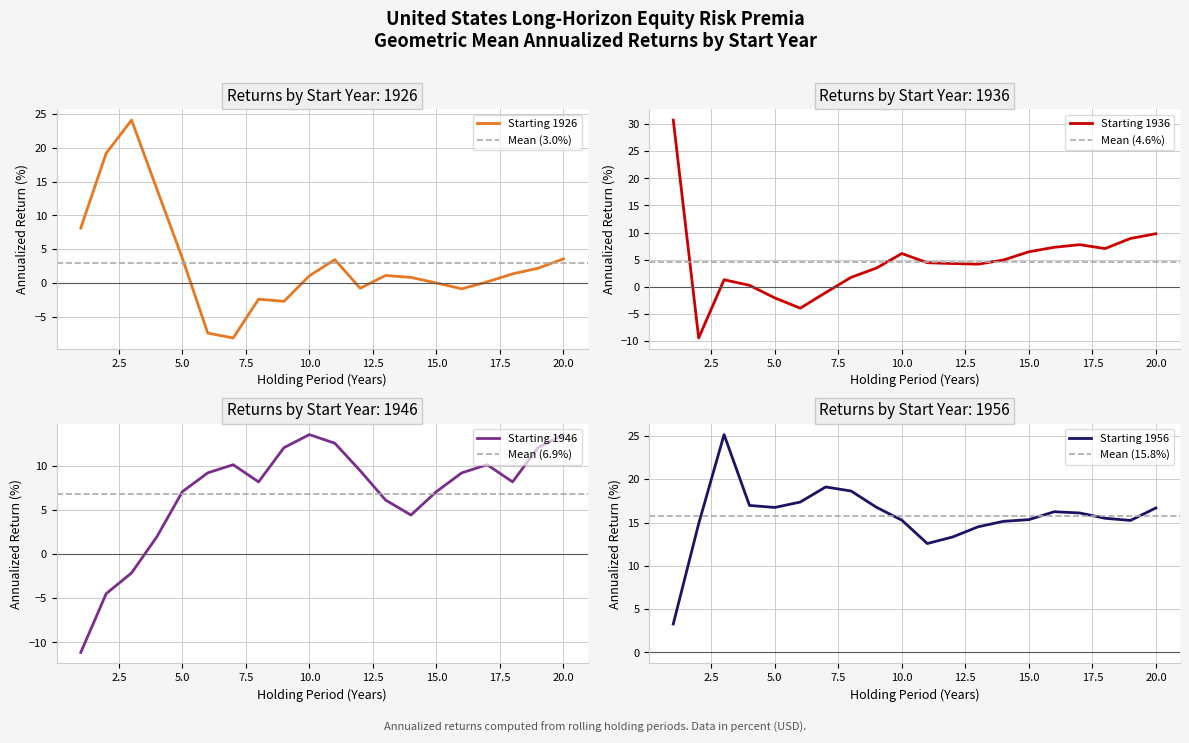

The Starting 1956 series shows 32.5 at 7. True or false?

False